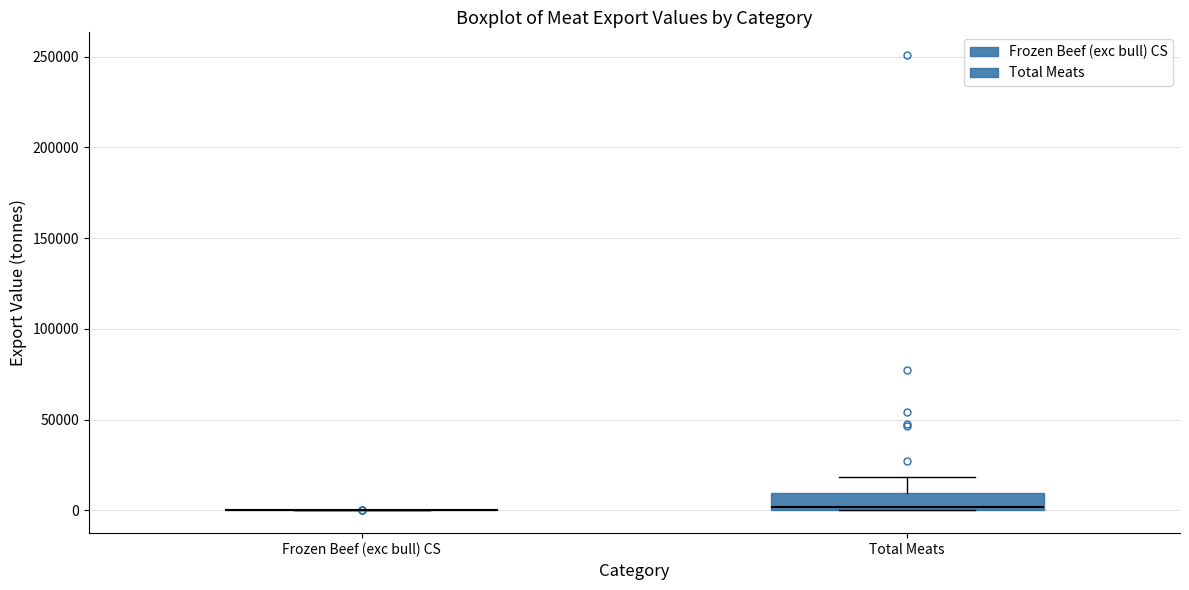

Reading left to right, read every box against the y-axis: the position of its median line, the range the box covers, and the ends of its whiskers. The values are not printed on the chart, so give them approximately, as read against the axis.

Frozen Beef (exc bull) CS: box collapsed to a line at 0, whiskers 0 to 0
Total Meats: median 0 (just above the box's lower edge), box 0 to 10000, whiskers 0 to 20000